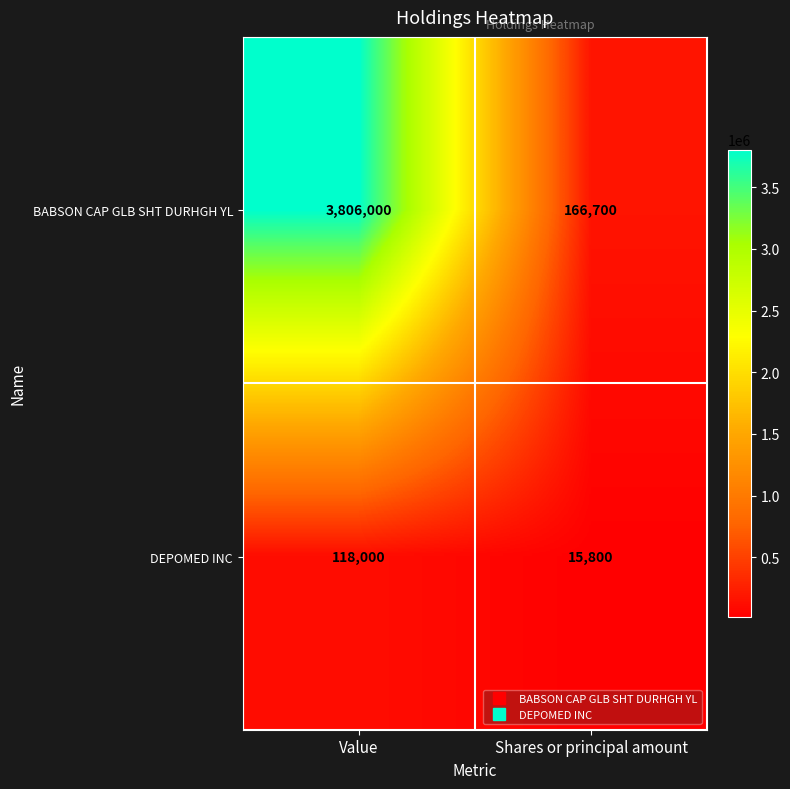

How many distinct data groups are displayed?

2